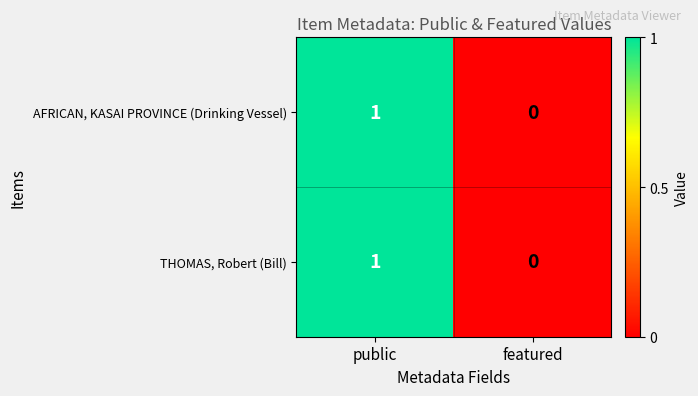

Which label corresponds to the largest value in the chart?

public